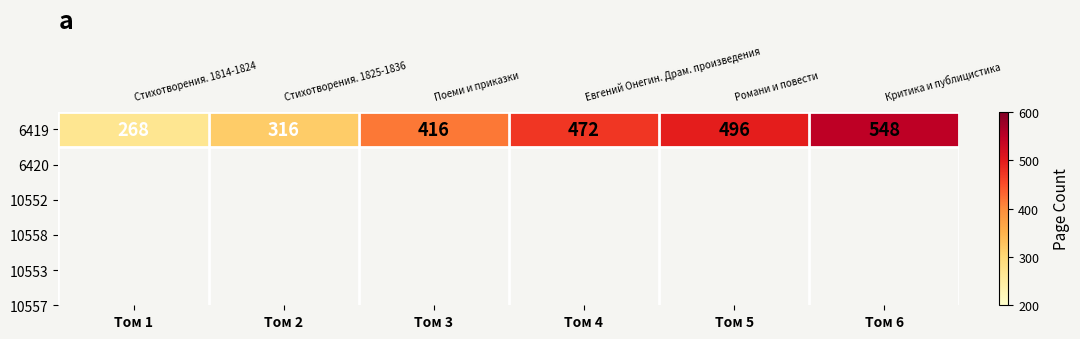

Which label corresponds to the smallest value in the chart?

Том 1